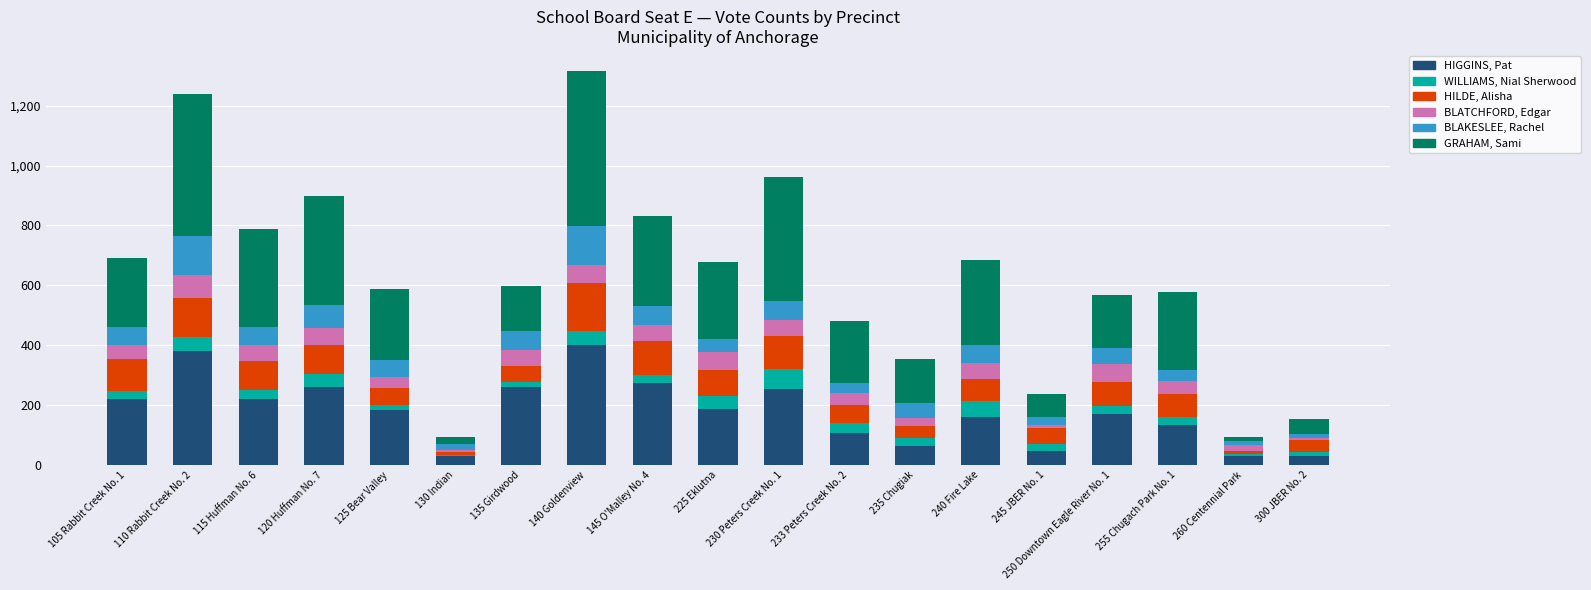

What are all the series names shown in the legend?

HIGGINS, Pat, WILLIAMS, Nial Sherwood, HILDE, Alisha, BLATCHFORD, Edgar, BLAKESLEE, Rachel, GRAHAM, Sami